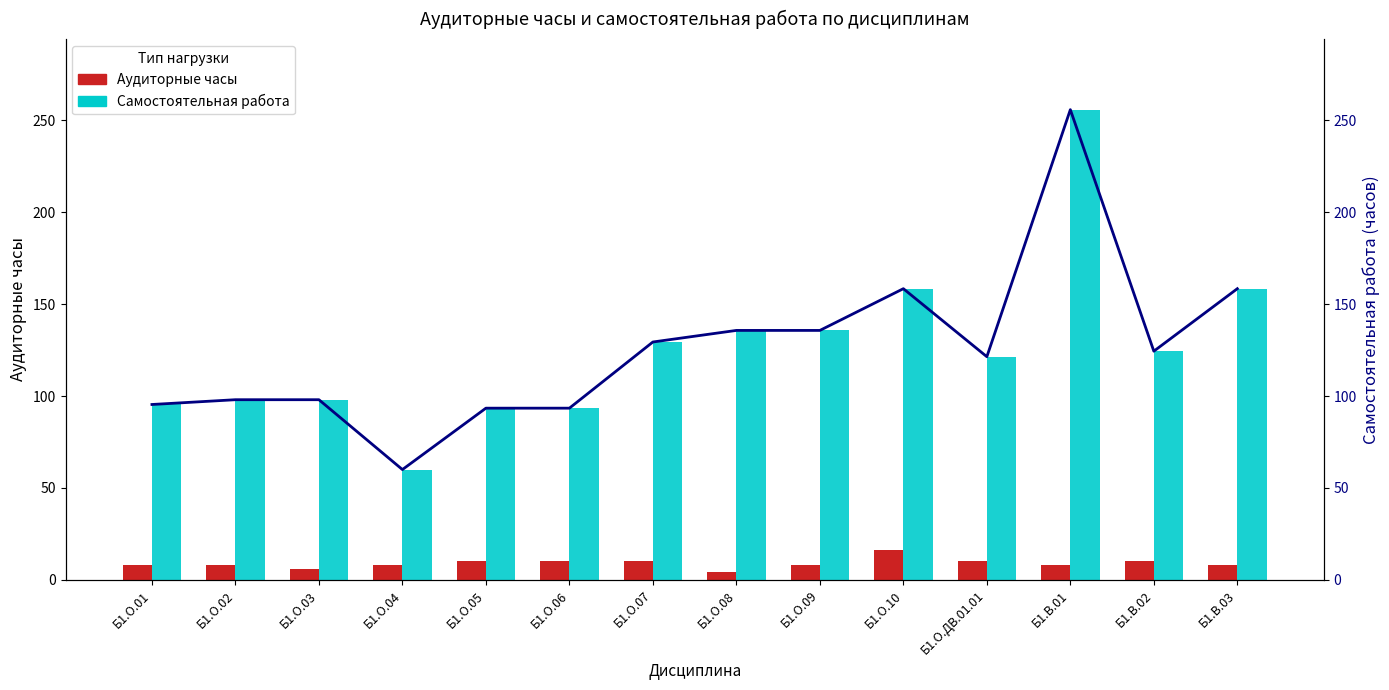

What value does the Аудиторные часы series have at Б1.О.06?

10.0